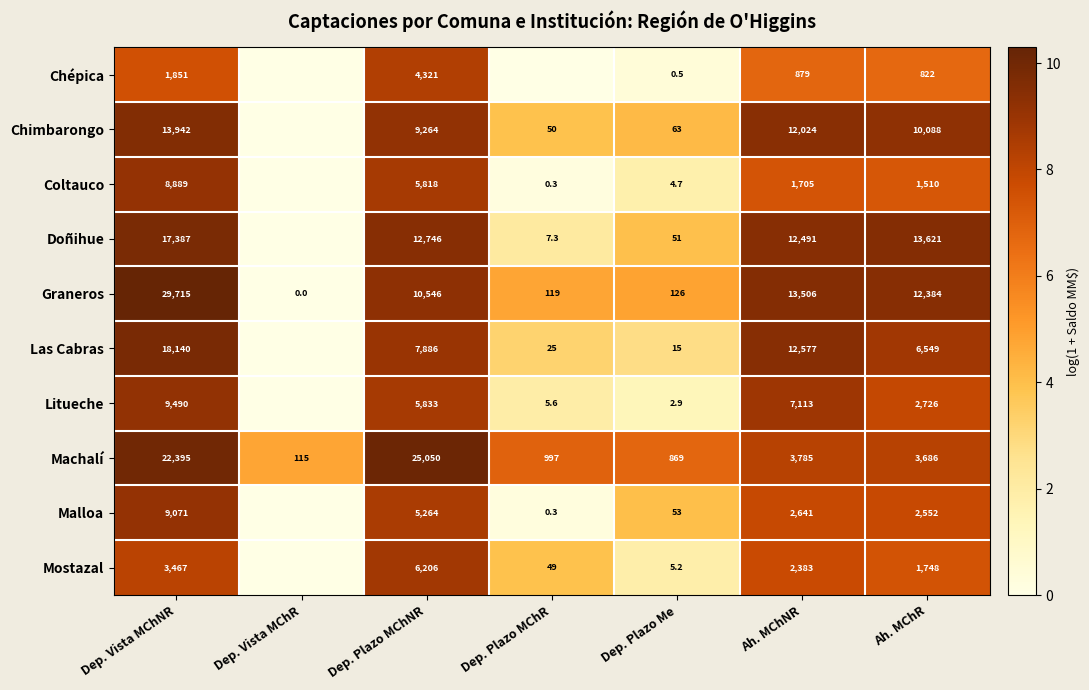

Rank the series at Ah. MChNR from highest to lowest value.

Graneros, Las Cabras, Doñihue, Chimbarongo, Litueche, Machalí, Malloa, Mostazal, Coltauco, Chépica